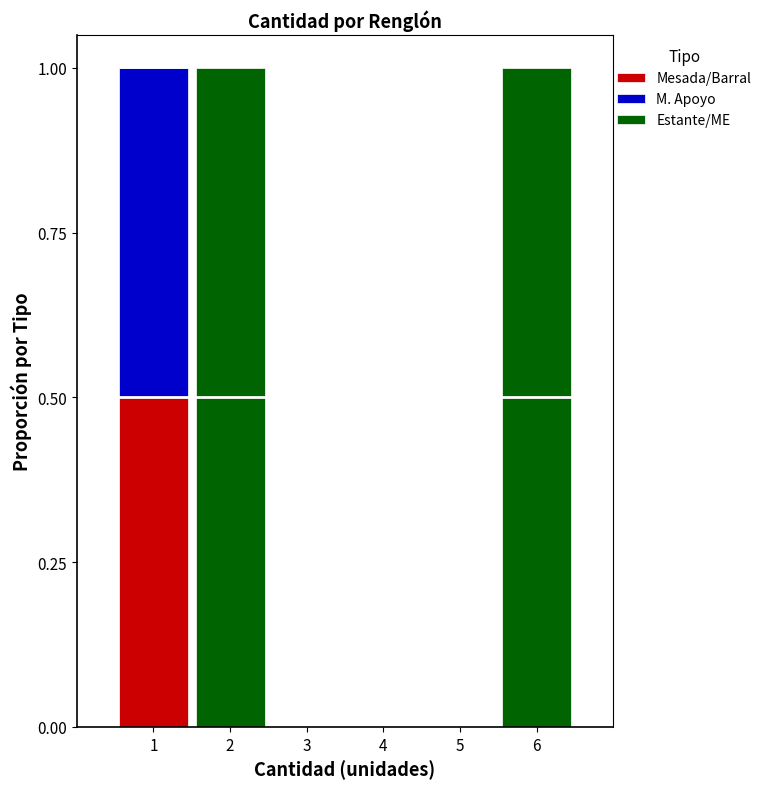

Reading right to left, what are the values for Mesada/Barral?

6=0.0	2=0.0	1=0.5